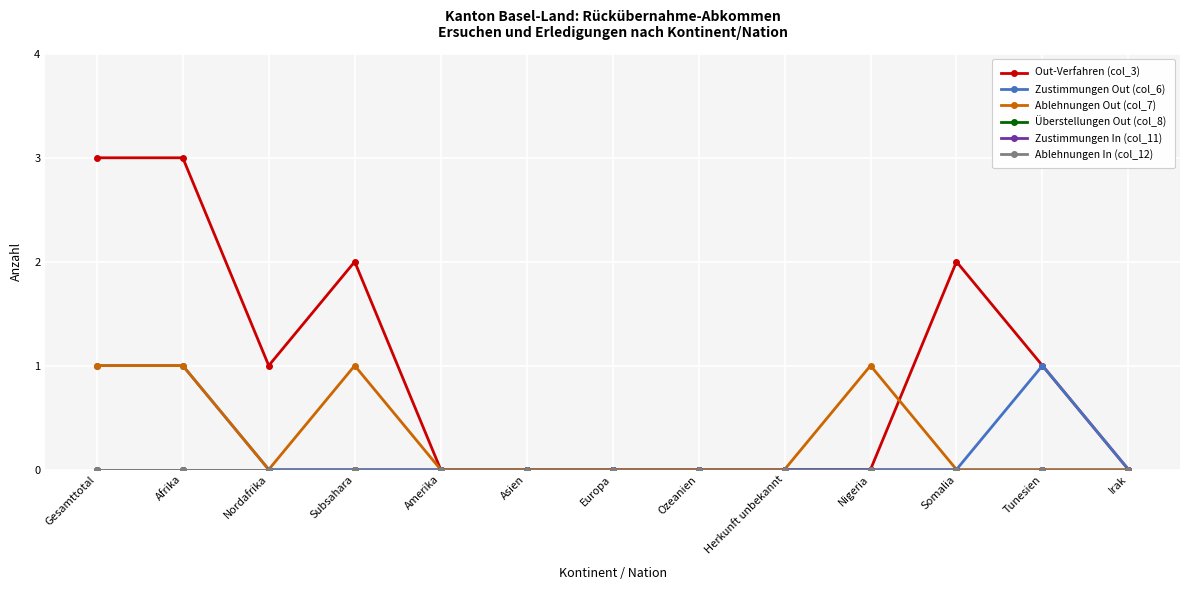

Is this an area chart (filled region under the line)?

No